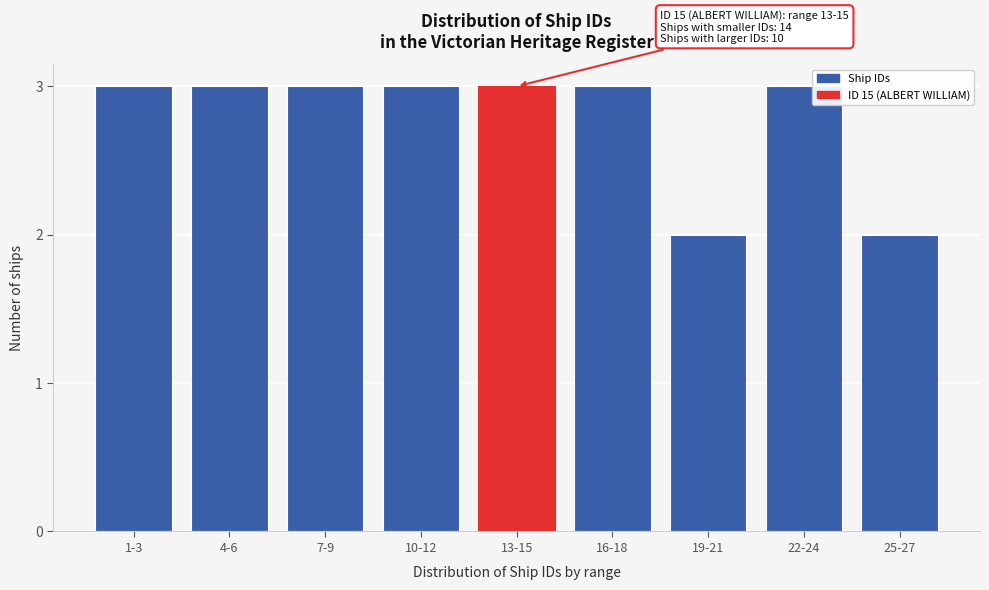

Reading left to right, transcribe all the data shown in this chart.

3	3	3	3	3	3	2	3	2